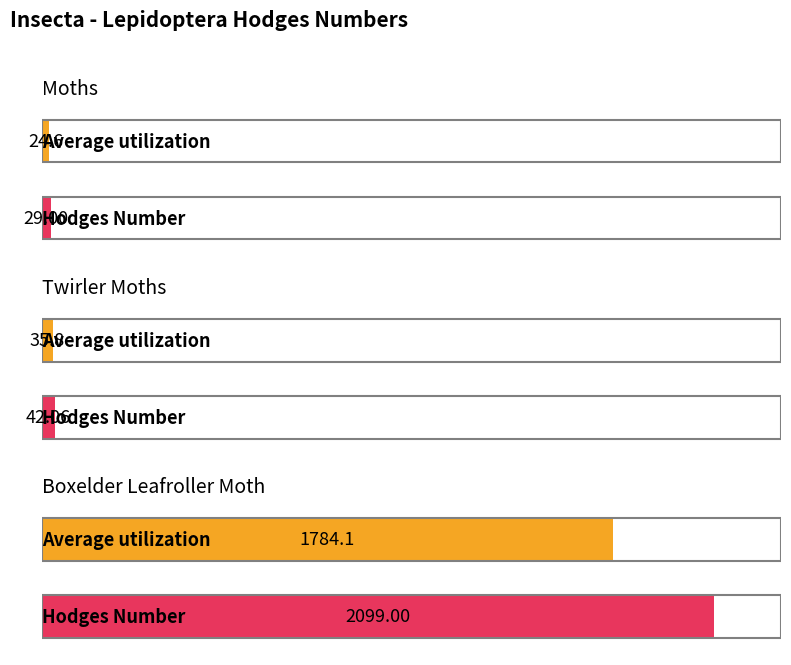

The value at Moths is 8.1. True or false?

False